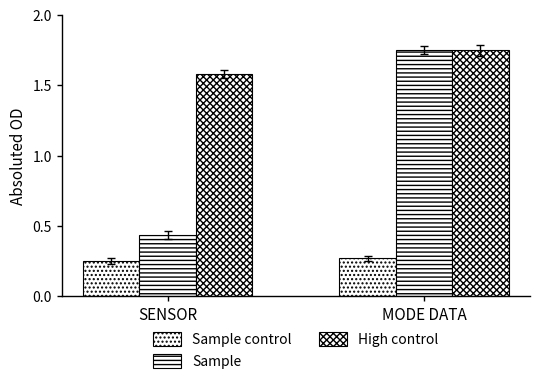

Between MODE DATA and SENSOR, which is larger?

MODE DATA